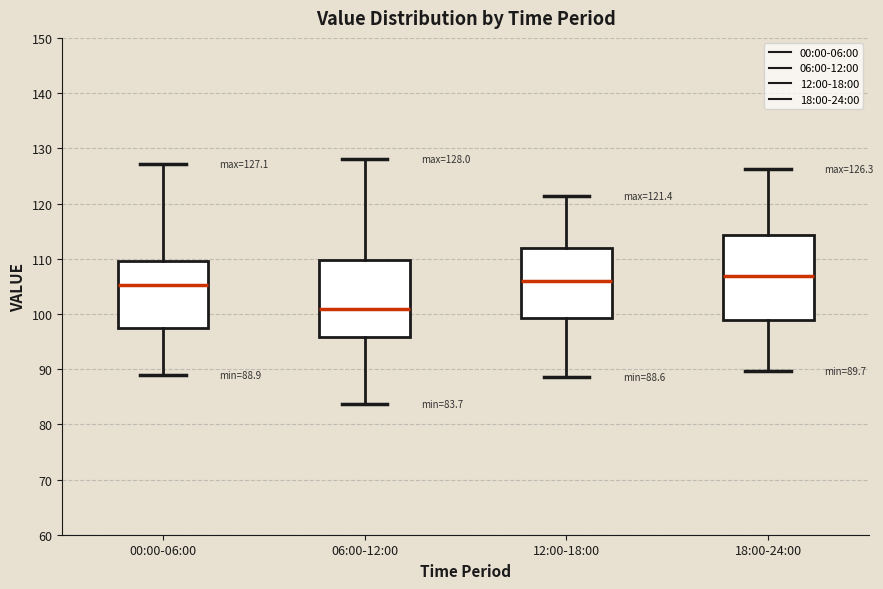

Which box's median line is the lowest?

06:00-12:00